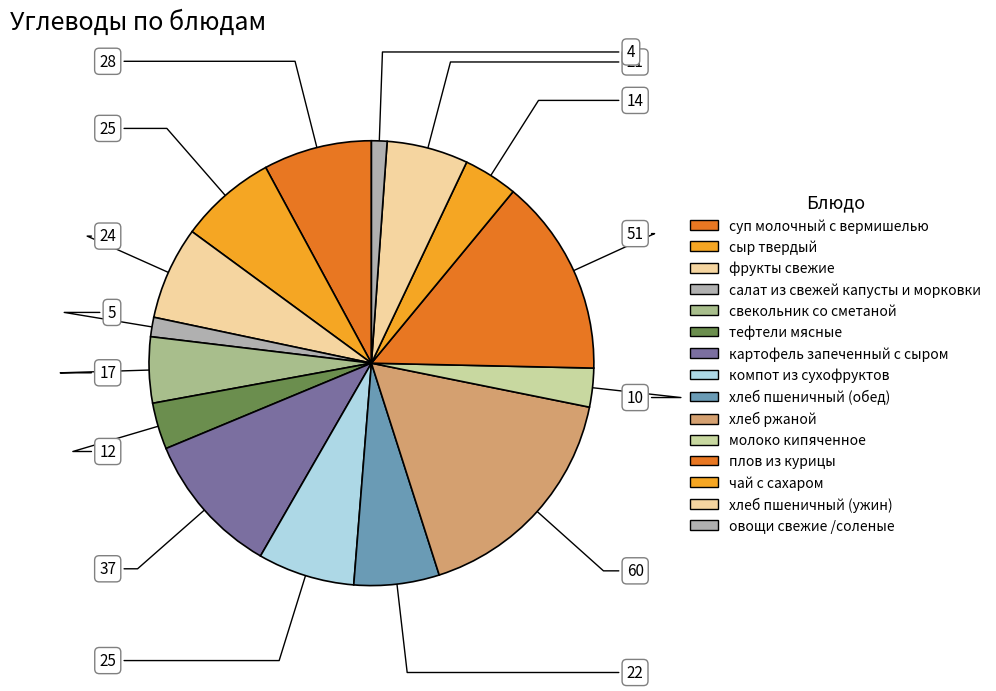

Count the number of slices in the pie.

15